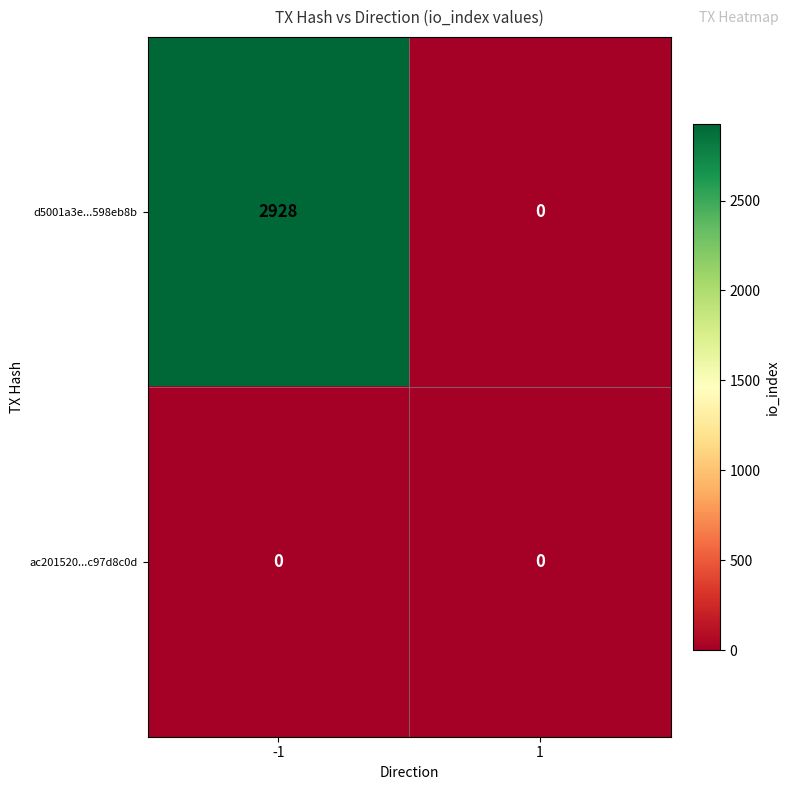

At which category is the sum across all series the highest?

-1